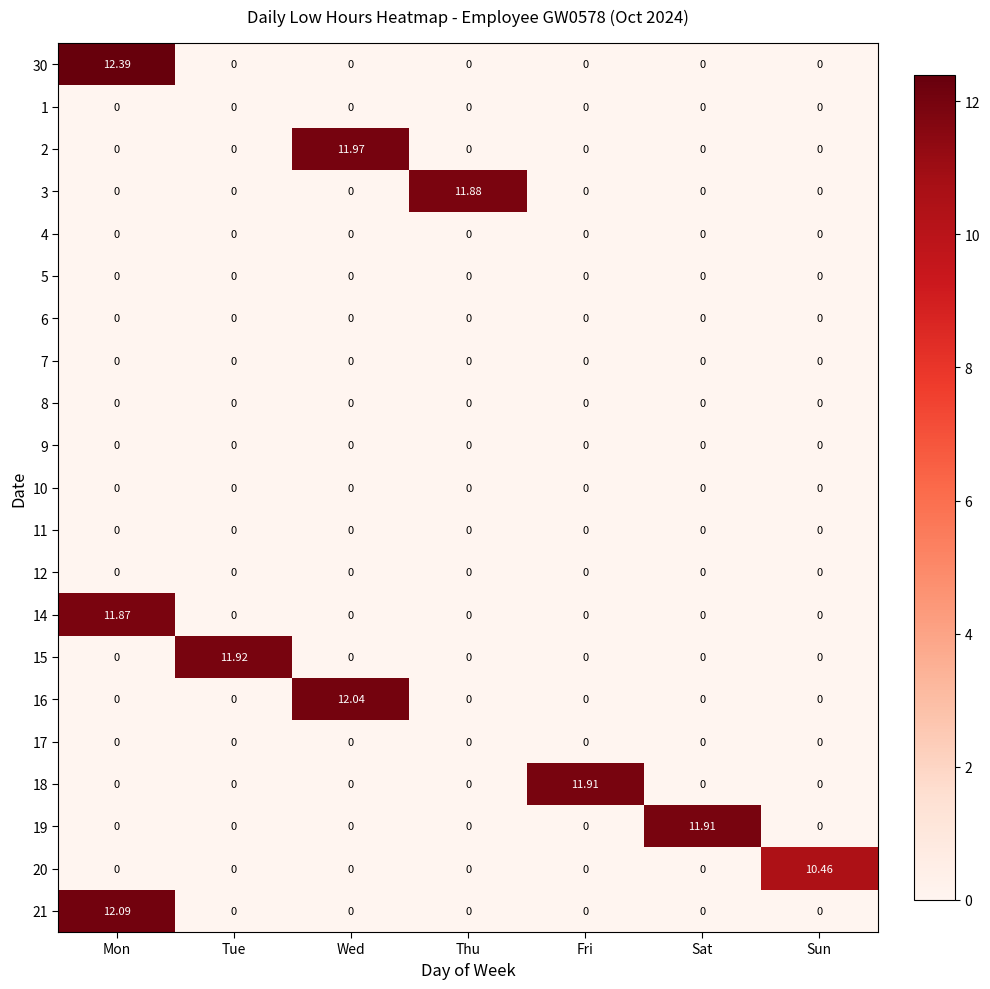

Which category has the highest value across all series?

Mon